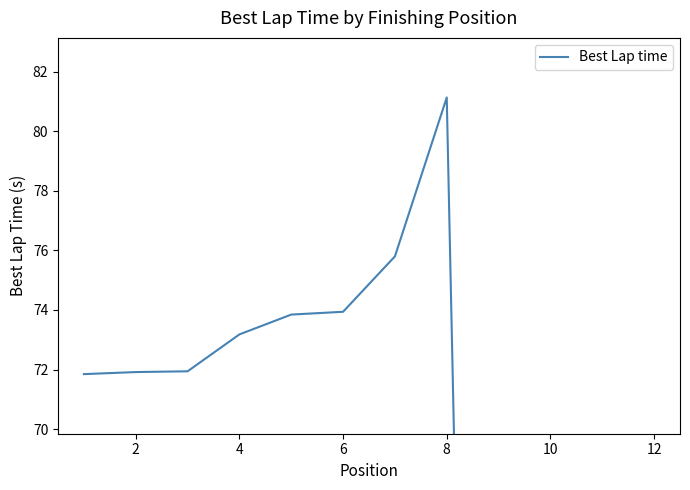

What is the sum of the values at 10 and 8?

73.9